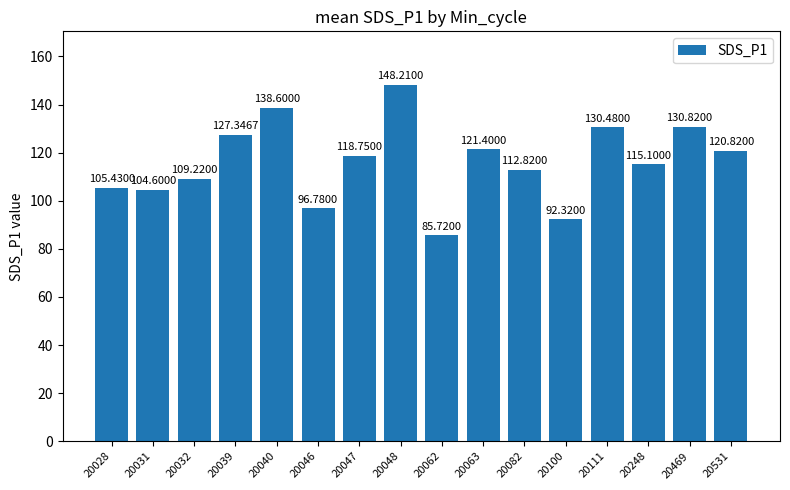

What is the average value?

116.2